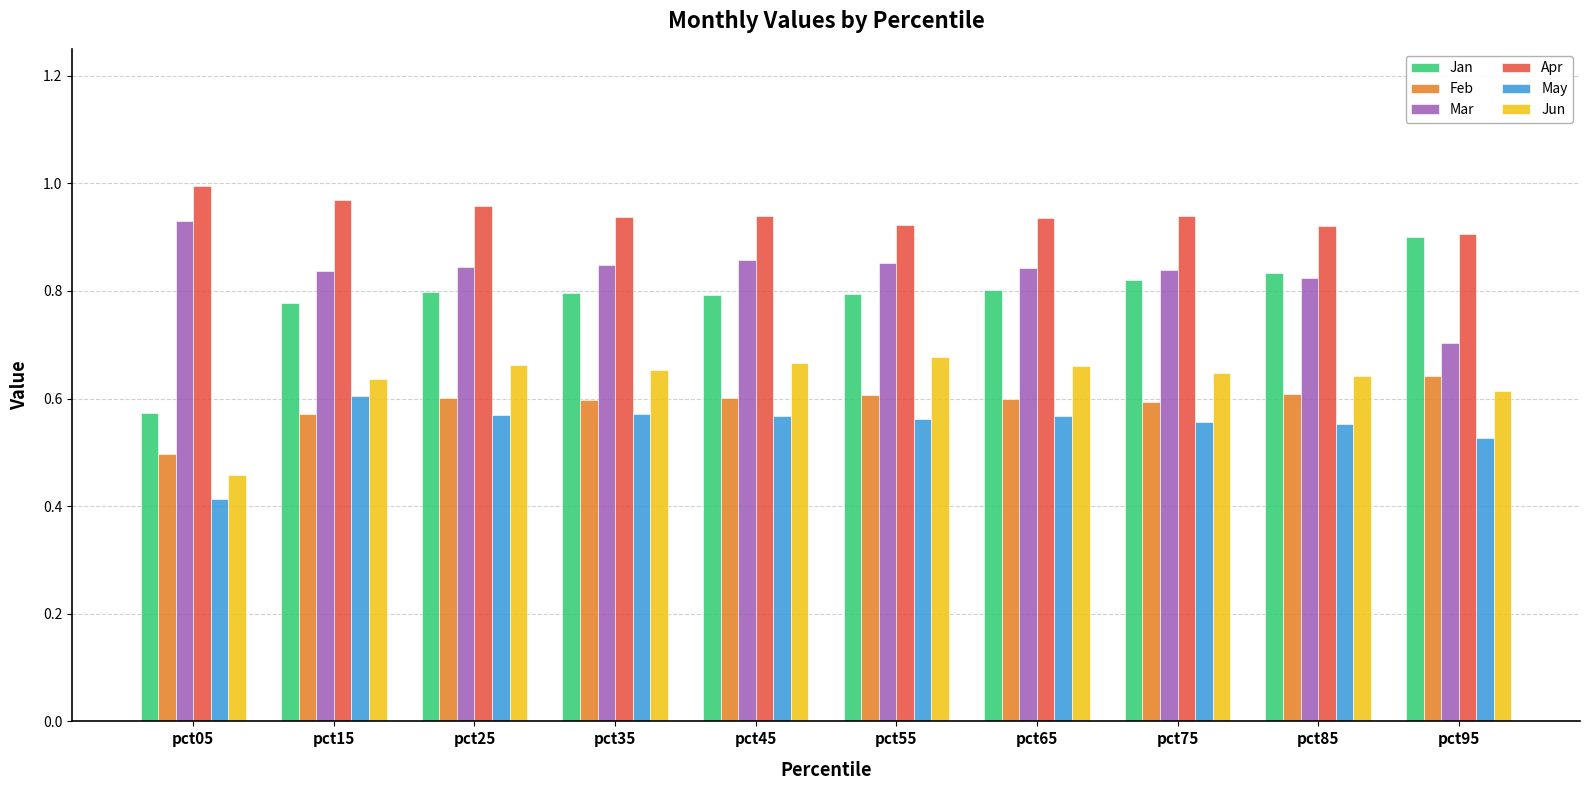

What is the sum of all Apr values?

9.4